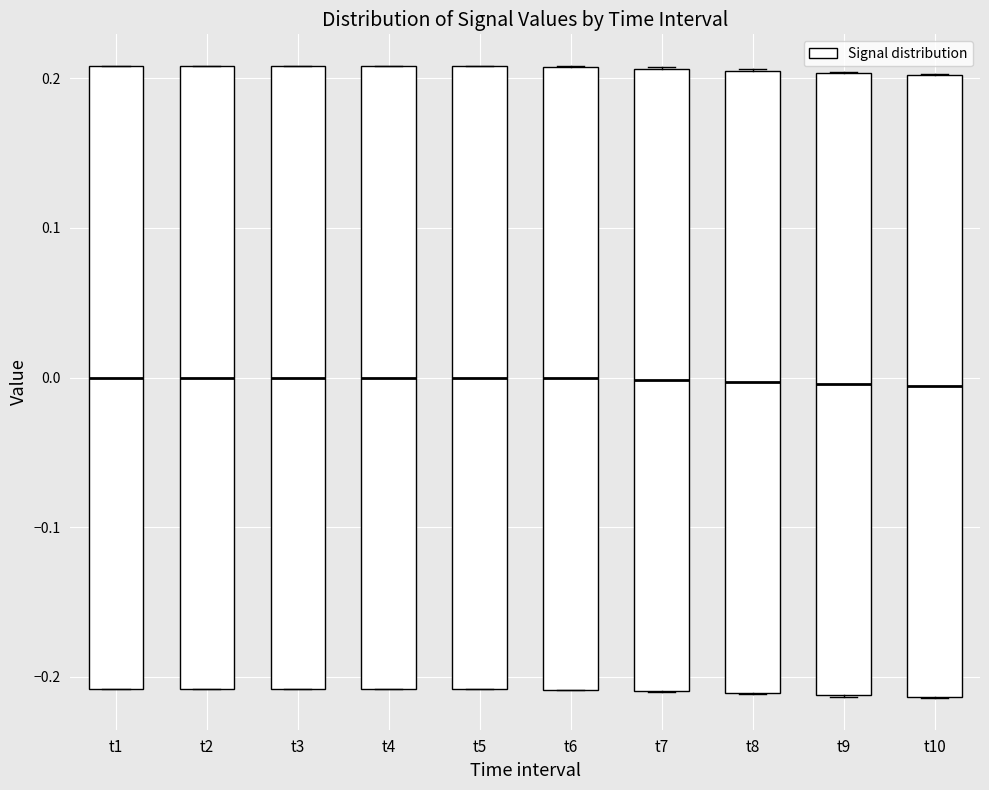

Reading left to right, transcribe this box plot: for each box, give where its median line is, the range the box spans, and where its two whiskers end, as read against the y-axis. The values are not printed on the chart, so give them approximately, as read against the axis.

t1: median 0.00, box -0.21 to 0.21, whiskers -0.21 to 0.21
t2: median 0.00, box -0.21 to 0.21, whiskers -0.21 to 0.21
t3: median 0.00, box -0.21 to 0.21, whiskers -0.21 to 0.21
t4: median 0.00, box -0.21 to 0.21, whiskers -0.21 to 0.21
t5: median 0.00, box -0.21 to 0.21, whiskers -0.21 to 0.21
t6: median 0.00, box -0.21 to 0.21, whiskers -0.21 to 0.21
t7: median 0.00, box -0.21 to 0.21, whiskers -0.21 to 0.21
t8: median 0.00, box -0.21 to 0.20, whiskers -0.21 to 0.21
t9: median 0.00, box -0.21 to 0.20, whiskers -0.21 to 0.20
t10: median -0.01, box -0.21 to 0.20, whiskers -0.21 to 0.20